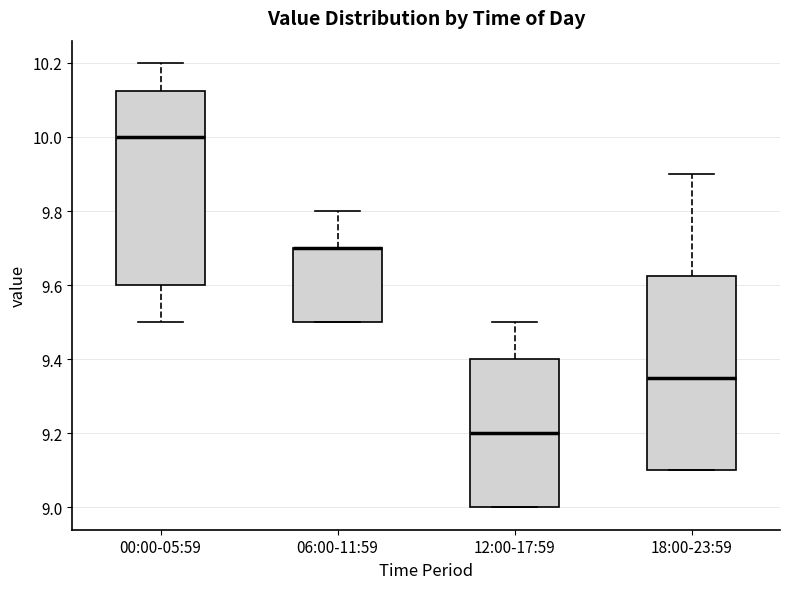

Where does the median line of the box for 12:00-17:59 sit on the y-axis? The values are not printed on the chart, so give them approximately, as read against the axis.

9.20